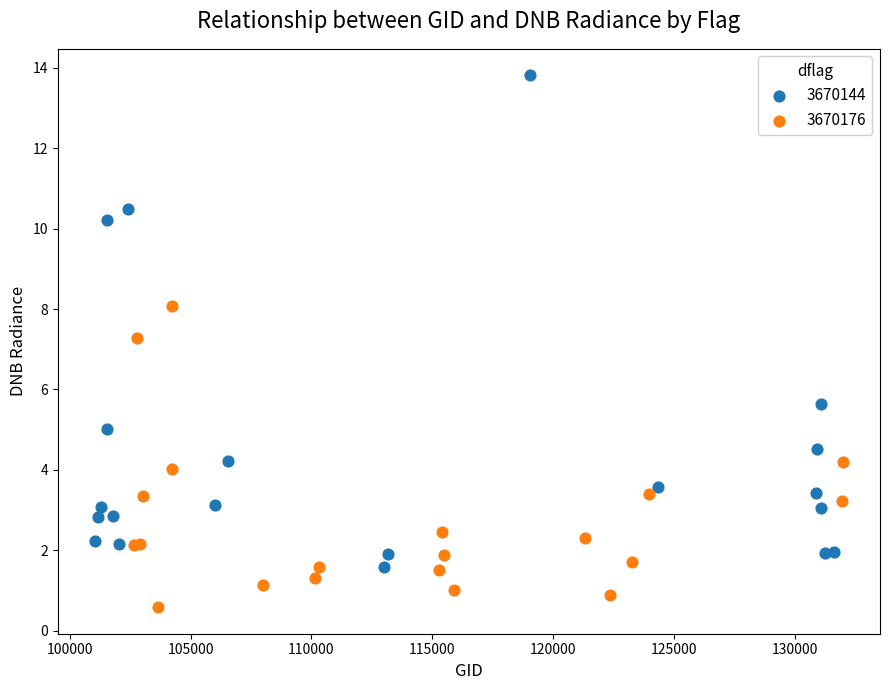

Which series contains the highest Y value?

3670144